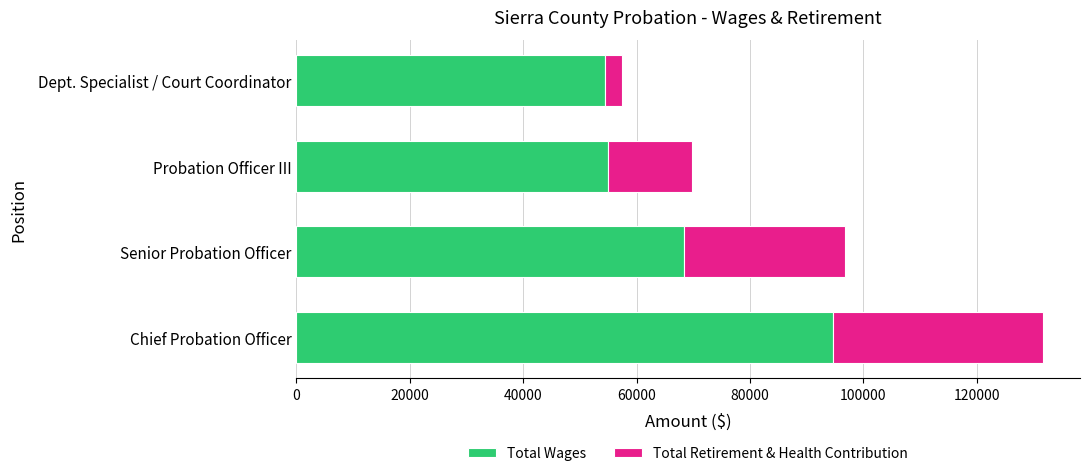

At which category is the sum across all series the highest?

Chief Probation Officer